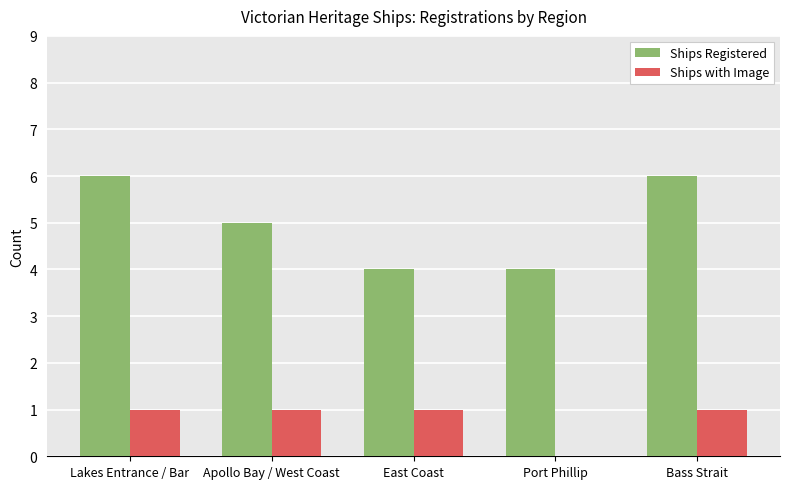

Is it true that Ships Registered equals 4 at Port Phillip?

True